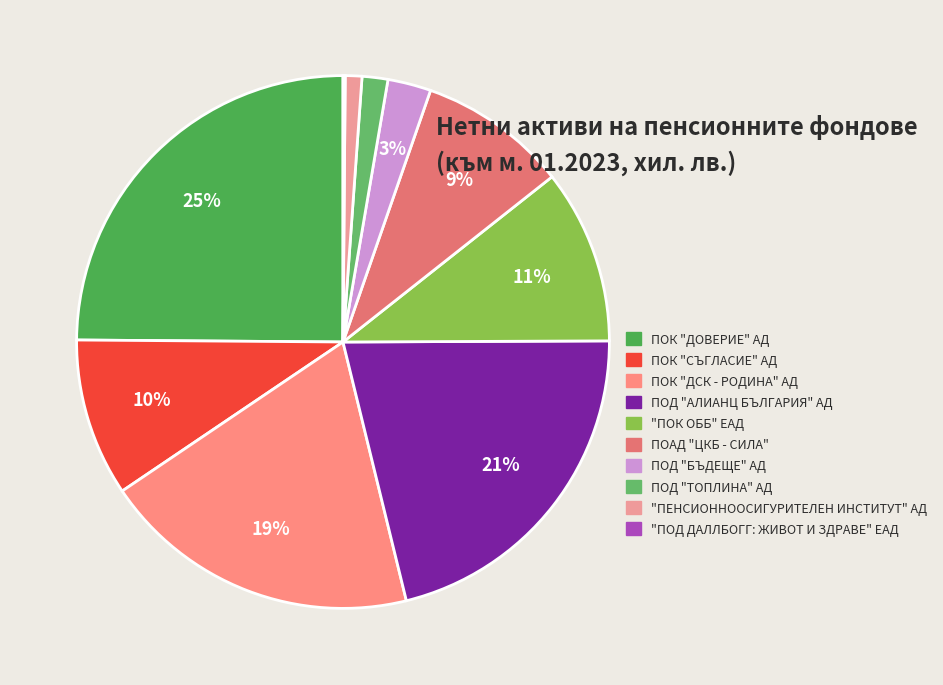

What portion of the pie excludes ПОД "АЛИАНЦ БЪЛГАРИЯ" АД?

78.8%